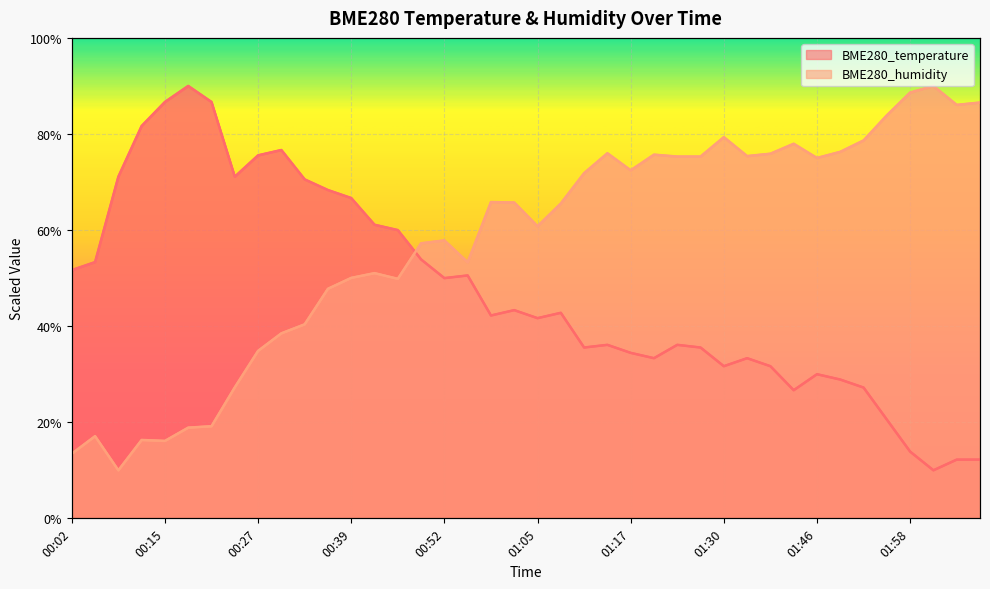

Between 01:17 and 02:01, which series saw the biggest shift?

BME280_temperature